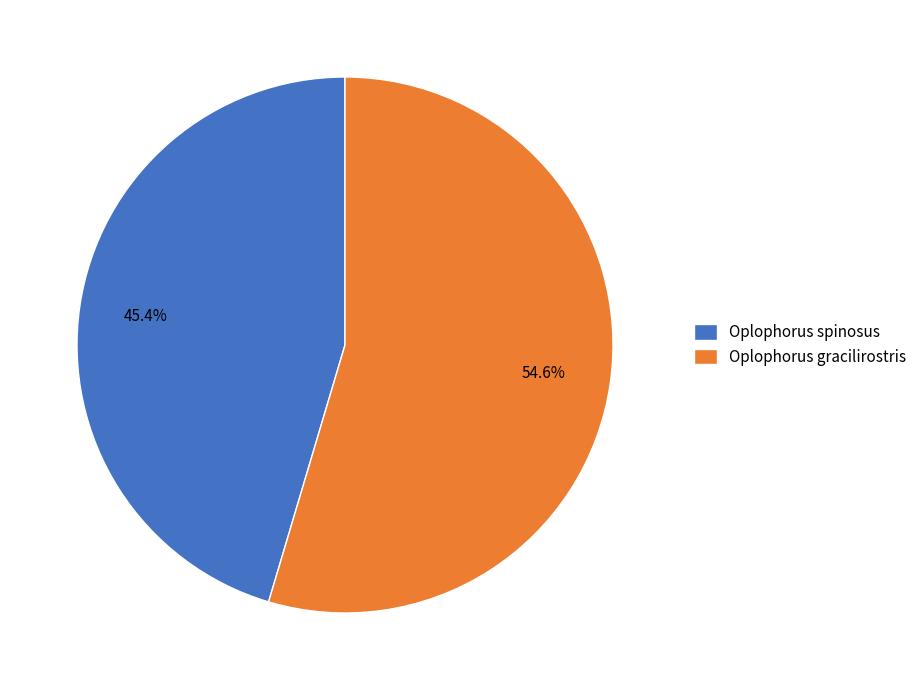

True or false: Oplophorus gracilirostris accounts for 45% of the total.

False